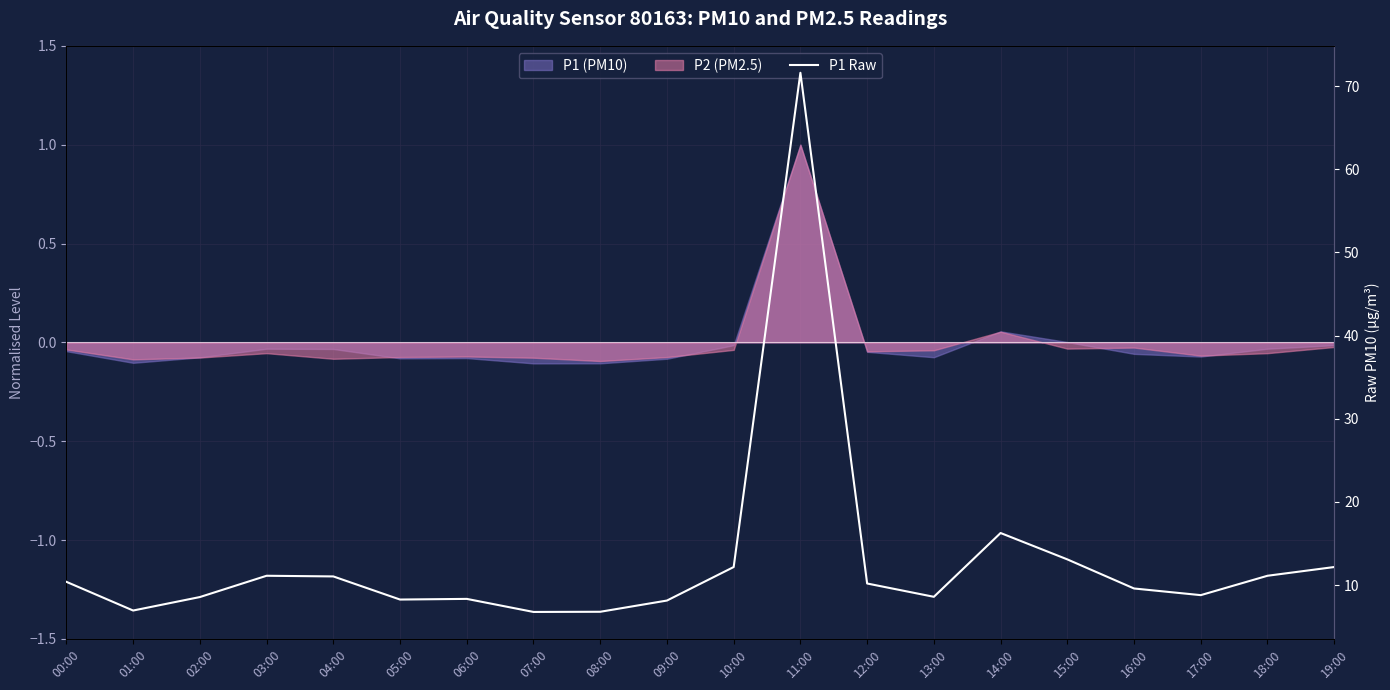

What is the maximum value shown in the chart?

71.6